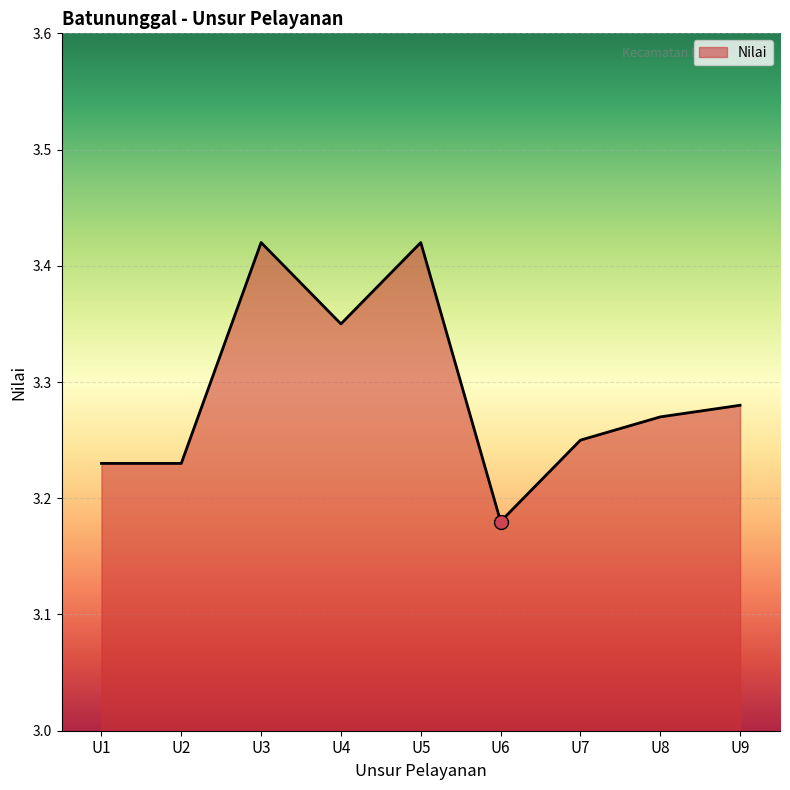

Which label corresponds to the smallest value in the chart?

U6